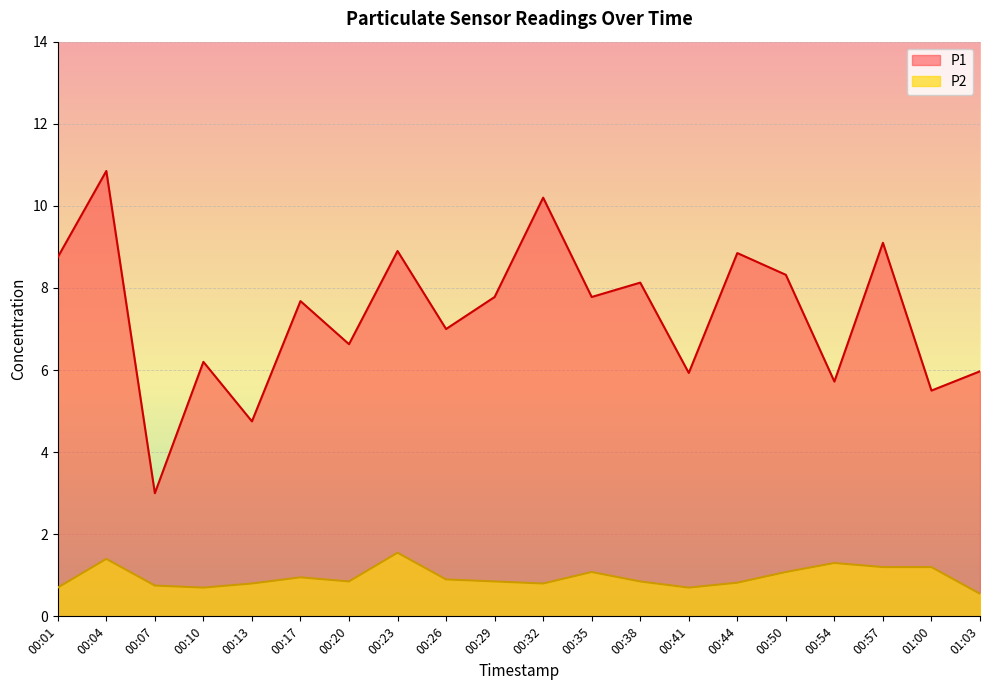

The P1 series shows 6.0 at 01:03. True or false?

True